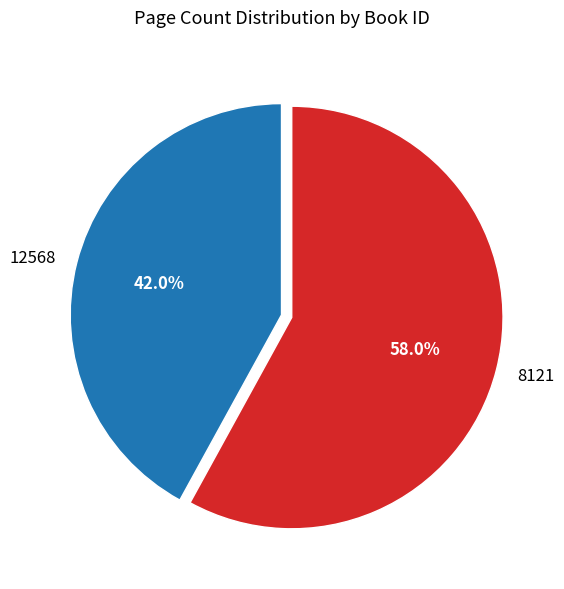

To the nearest percent, what portion does 8121 represent?

58%